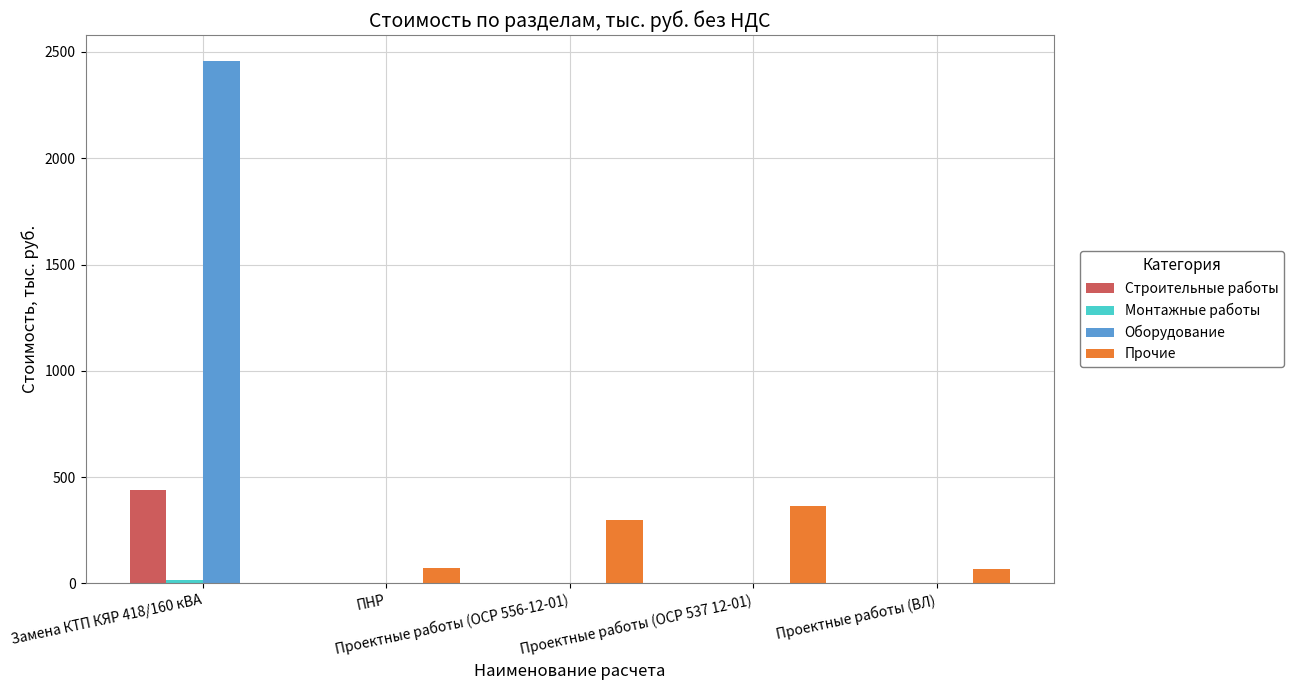

What is the maximum value for Оборудование?

2456.5